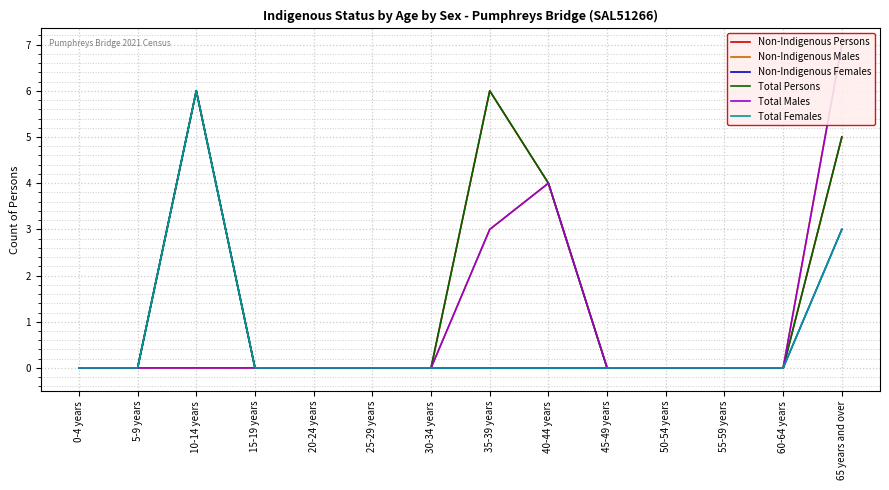

What is the label of the 3rd point from the right?

55-59 years